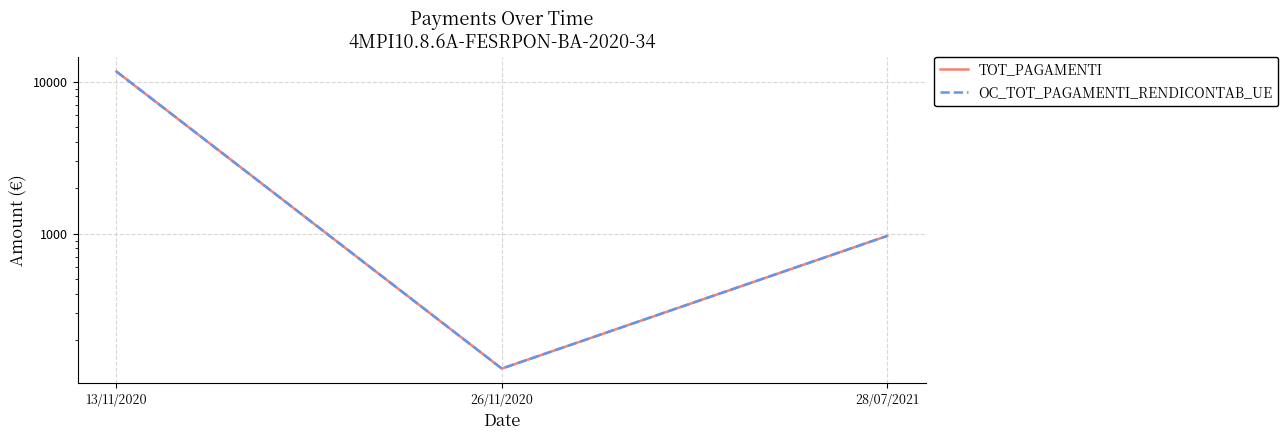

Is the value of TOT_PAGAMENTI at 13/11/2020 greater than the value of OC_TOT_PAGAMENTI_RENDICONTAB_UE at 26/11/2020?

Yes